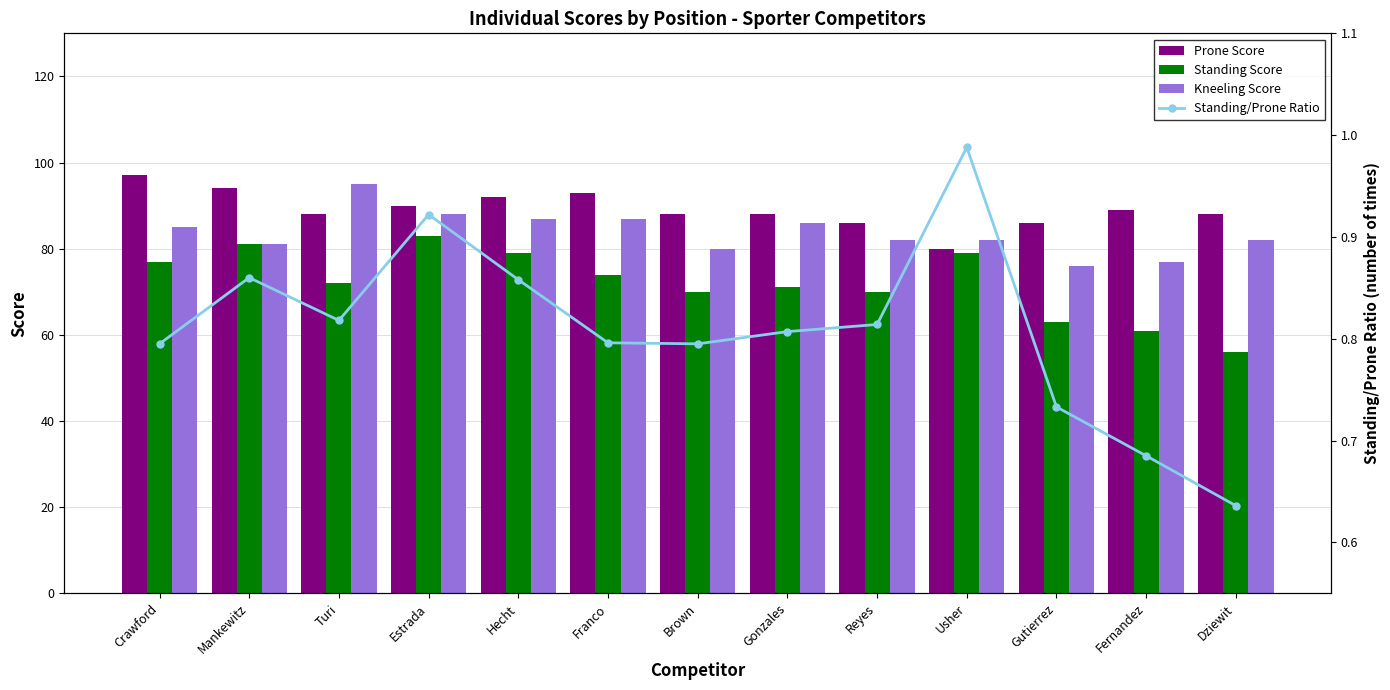

What position from the right is Crawford?

13